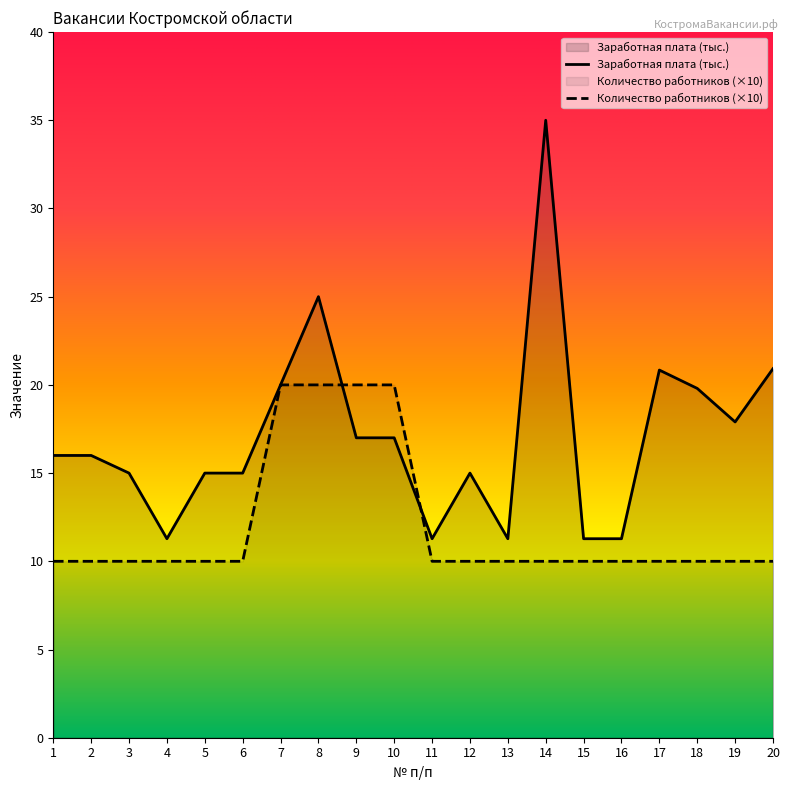

Reading left to right, transcribe all the data shown in this chart.

Количество работников: 1=10.0	2=10.0	3=10.0	4=10.0	5=10.0	6=10.0	7=20.0	8=20.0	9=20.0	10=20.0	11=10.0	12=10.0	13=10.0	14=10.0	15=10.0	16=10.0	17=10.0	18=10.0	19=10.0	20=10.0
Заработная плата (тыс.): 1=16.0	2=16.0	3=15.0	4=11.3	5=15.0	6=15.0	7=20.0	8=25.0	9=17.0	10=17.0	11=11.3	12=15.0	13=11.3	14=35.0	15=11.3	16=11.3	17=20.8	18=19.8	19=17.9	20=20.9